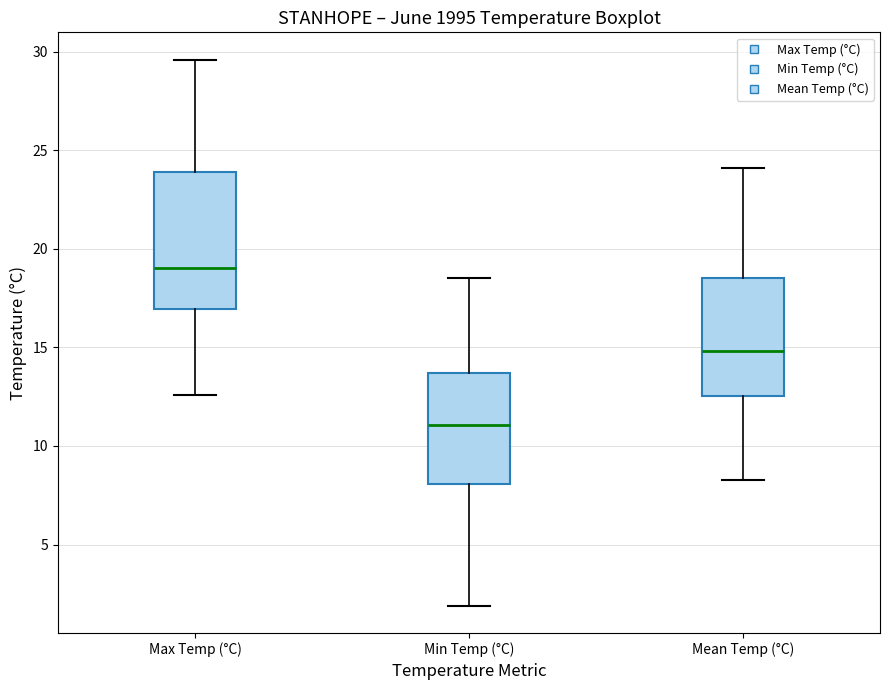

Reading left to right, transcribe this box plot: for each box, give where its median line is, the range the box spans, and where its two whiskers end, as read against the y-axis. The values are not printed on the chart, so give them approximately, as read against the axis.

Max Temp (°C): median 19.0, box 17.0 to 24.0, whiskers 12.5 to 29.5
Min Temp (°C): median 11.0, box 8.0 to 13.5, whiskers 2.0 to 18.5
Mean Temp (°C): median 15.0, box 12.5 to 18.5, whiskers 8.5 to 24.0